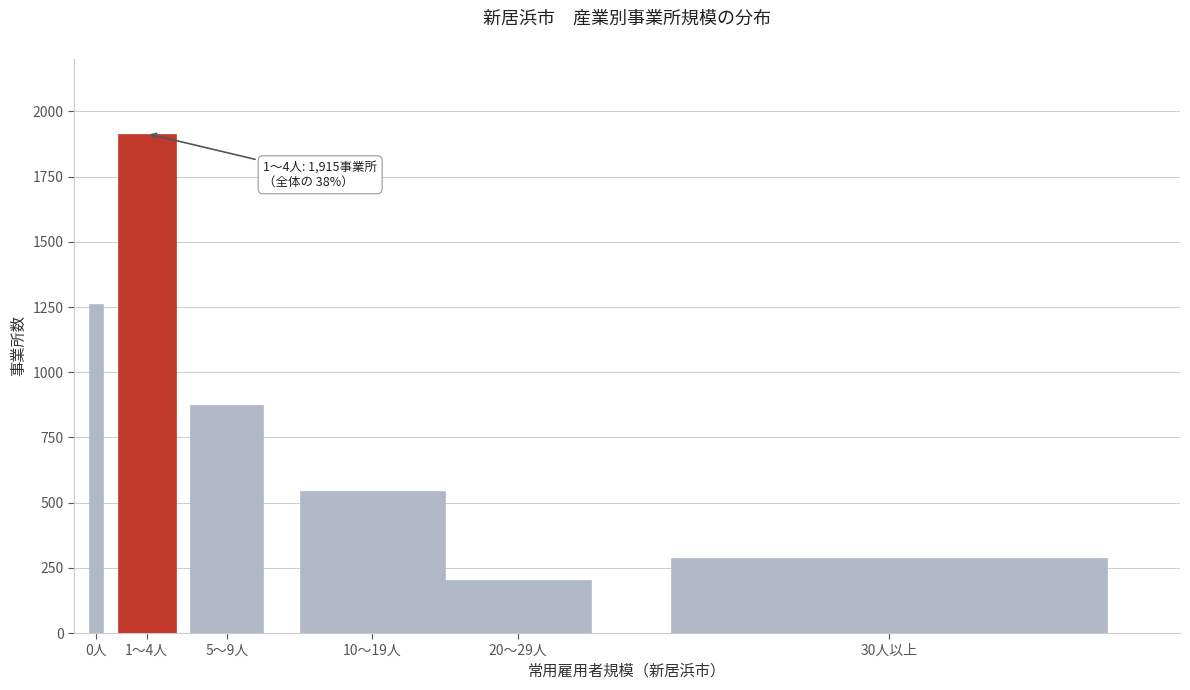

Reading left to right, what are all the values shown in this chart?

0人=1263	1～4人=1915	5～9人=875	10～19人=544	20～29人=205	30人以上=286